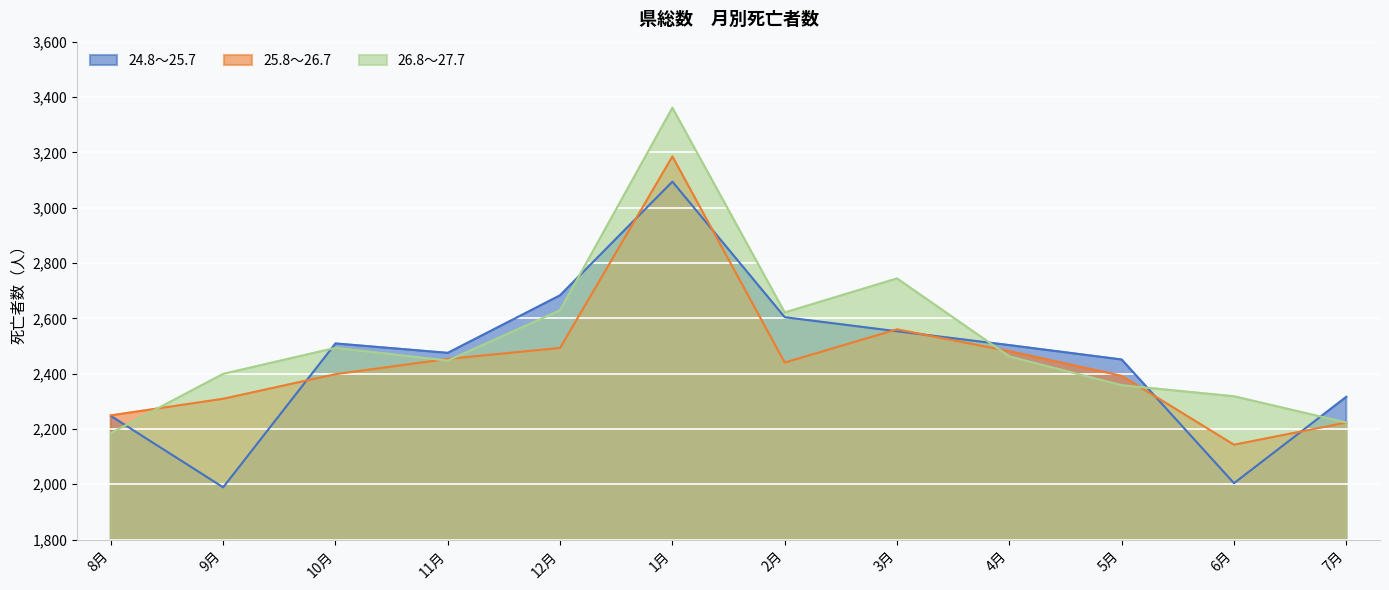

Is it true that 24.8～25.7 equals 2553 at 3月?

True